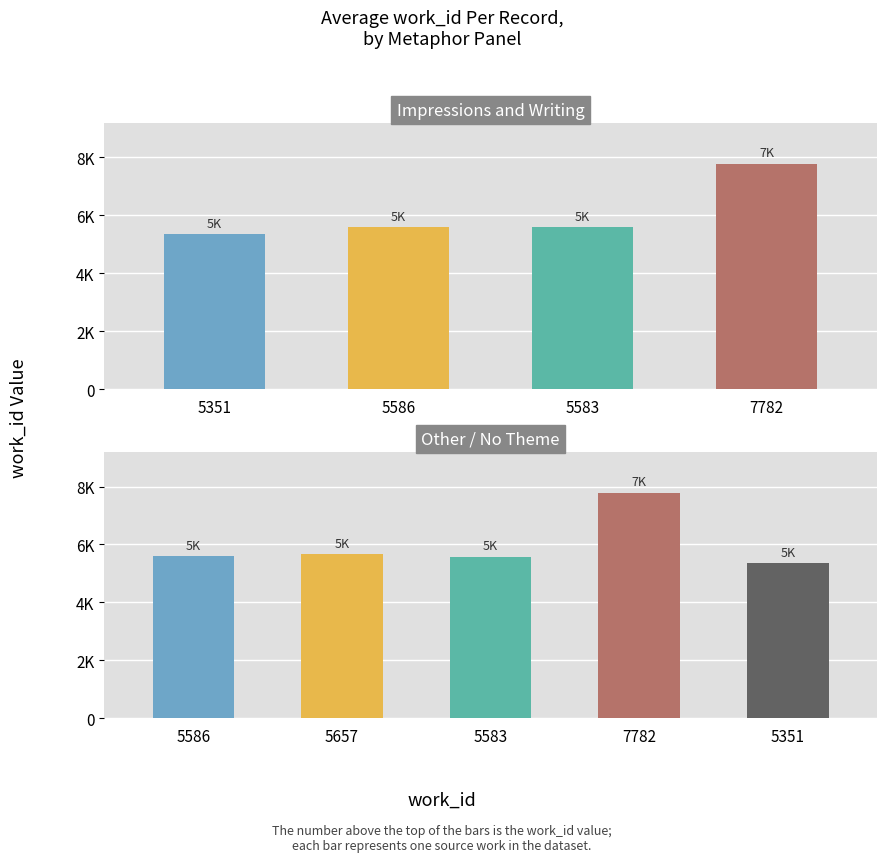

What is the label of the 1st bar from the left?

5586